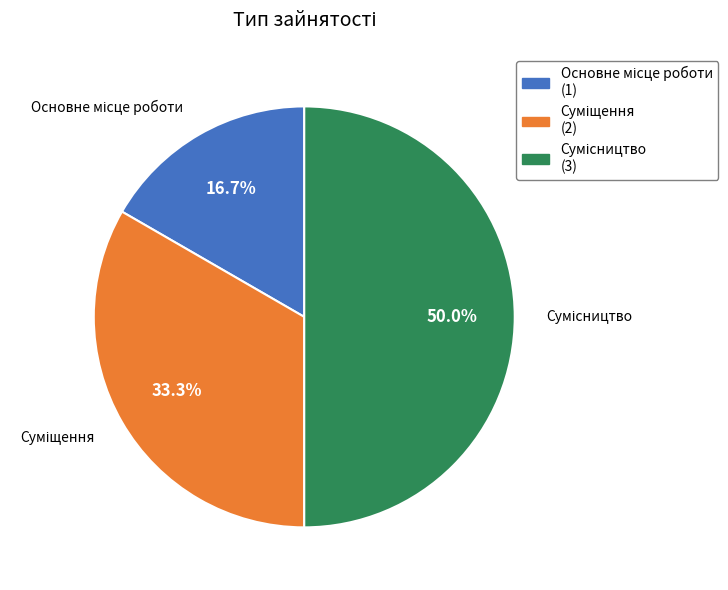

To the nearest percent, what percentage of the pie is Сумісництво?

50%